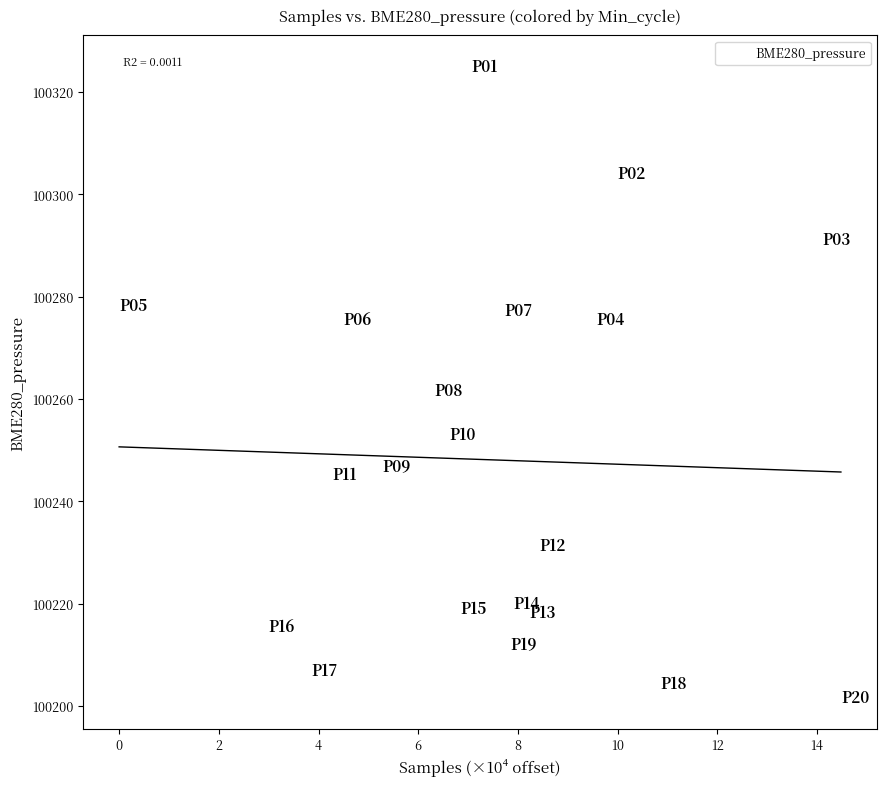

What is the range of X values (max minus min)?

14.5